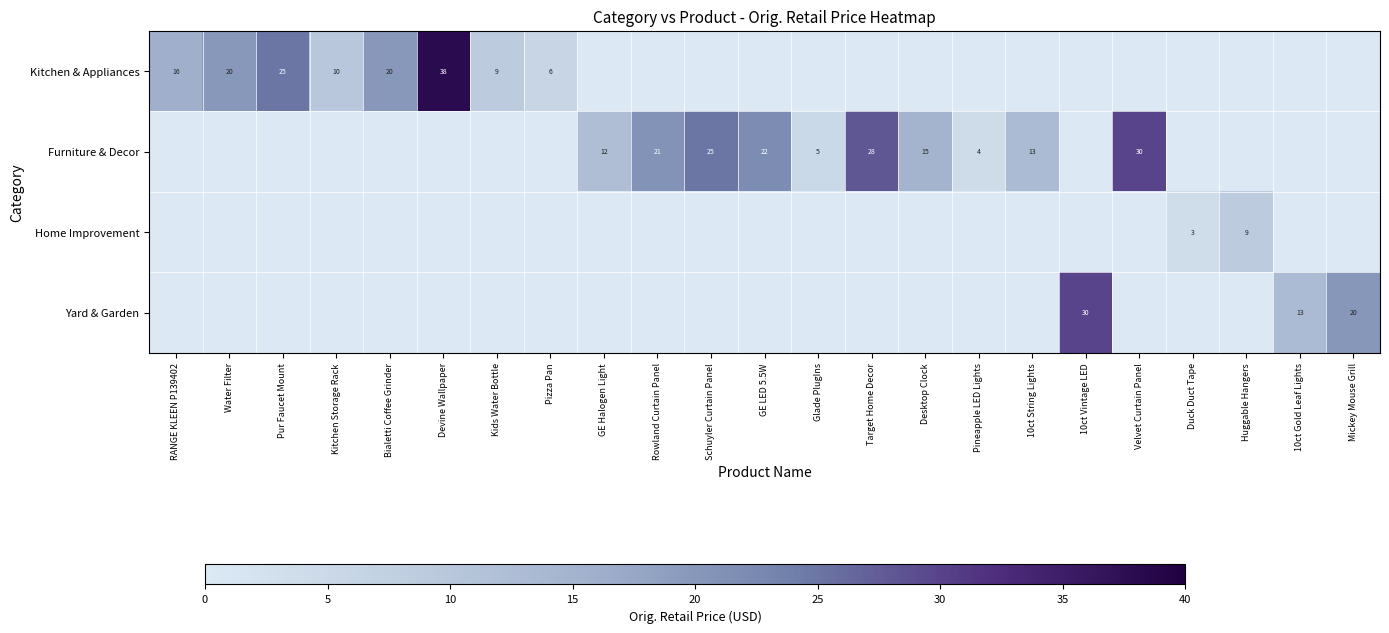

The value of Kitchen & Appliances at Pur Faucet Mount is 41. True or false?

False